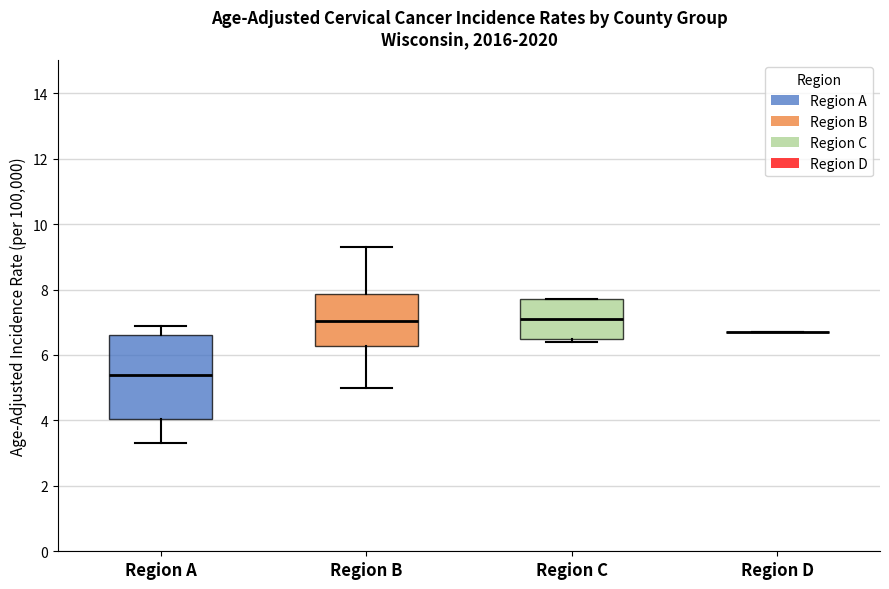

Reading left to right, transcribe this box plot: for each box, give where its median line is, the range the box spans, and where its two whiskers end, as read against the y-axis. The values are not printed on the chart, so give them approximately, as read against the axis.

Region A: median 5.4, box 4.0 to 6.6, whiskers 3.4 to 7.0
Region B: median 7.0, box 6.2 to 7.8, whiskers 5.0 to 9.4
Region C: median 7.2, box 6.4 to 7.8, whiskers 6.4 (just below the box's lower edge) to 7.8
Region D: box collapsed to a line at 6.8, whiskers 6.8 to 6.8